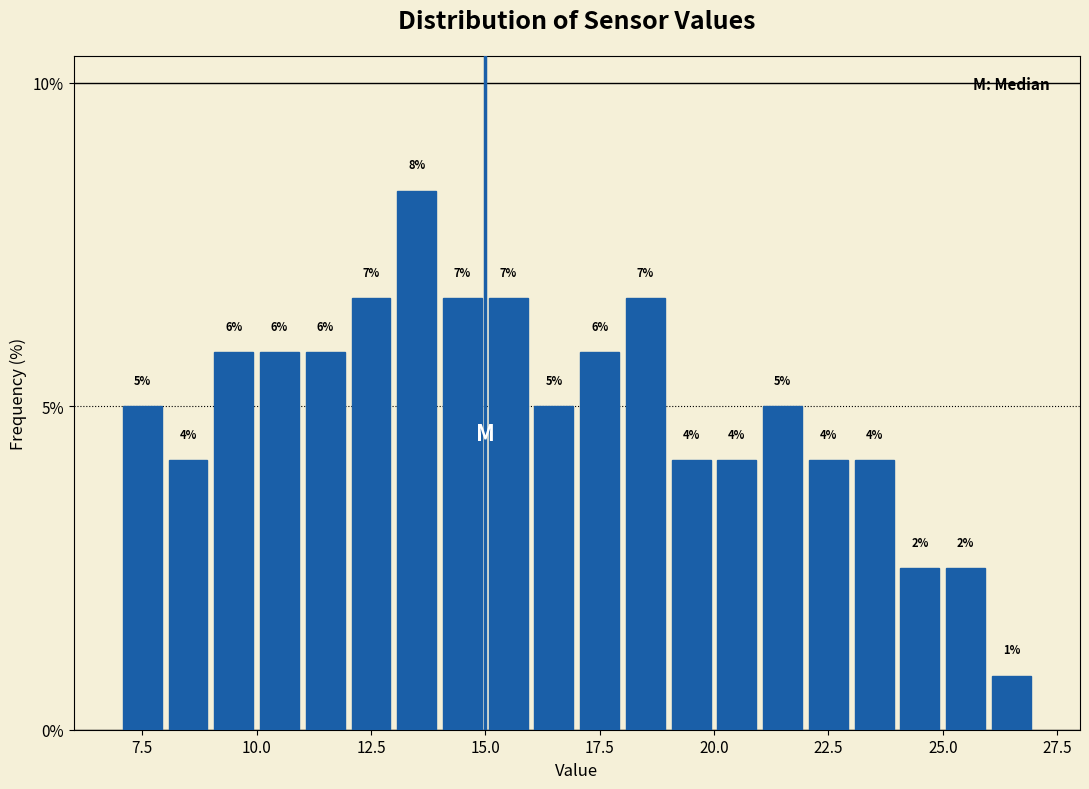

Read against the x-axis, roughly where is the centre of the tallest bar?

13.5